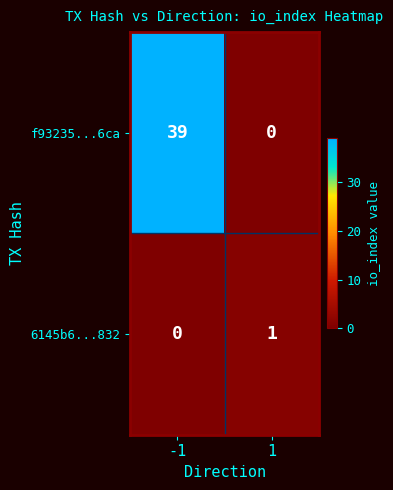

How many values in the f93235...6ca series are below 39?

1